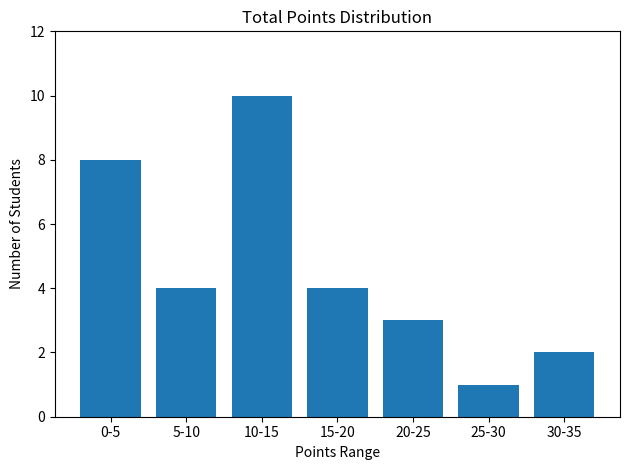

Reading left to right, transcribe all the data shown in this chart.

8	4	10	4	3	1	2